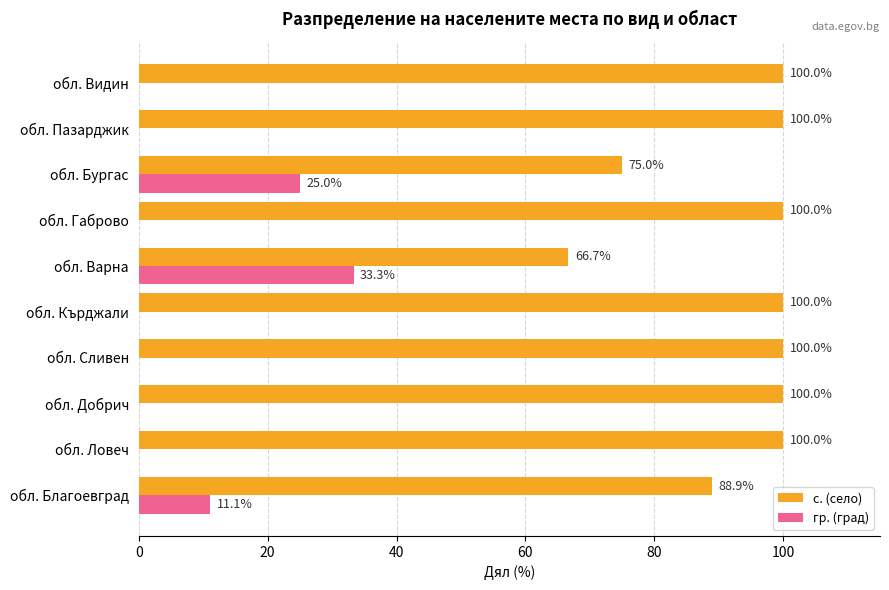

How many distinct data groups are displayed?

2